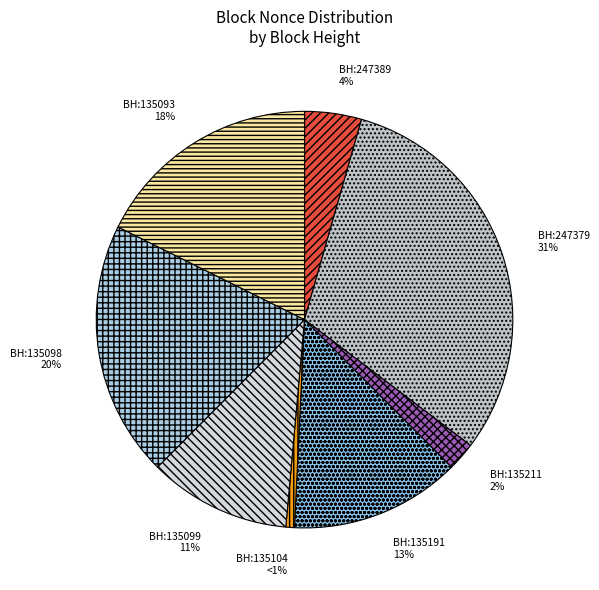

Which category has the smallest portion of the pie?

135104